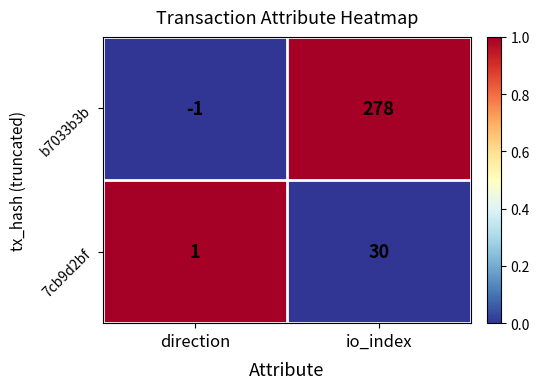

Reading left to right, extract all data points from this chart.

b7033b3b: direction=-1	io_index=278
7cb9d2bf: direction=1	io_index=30